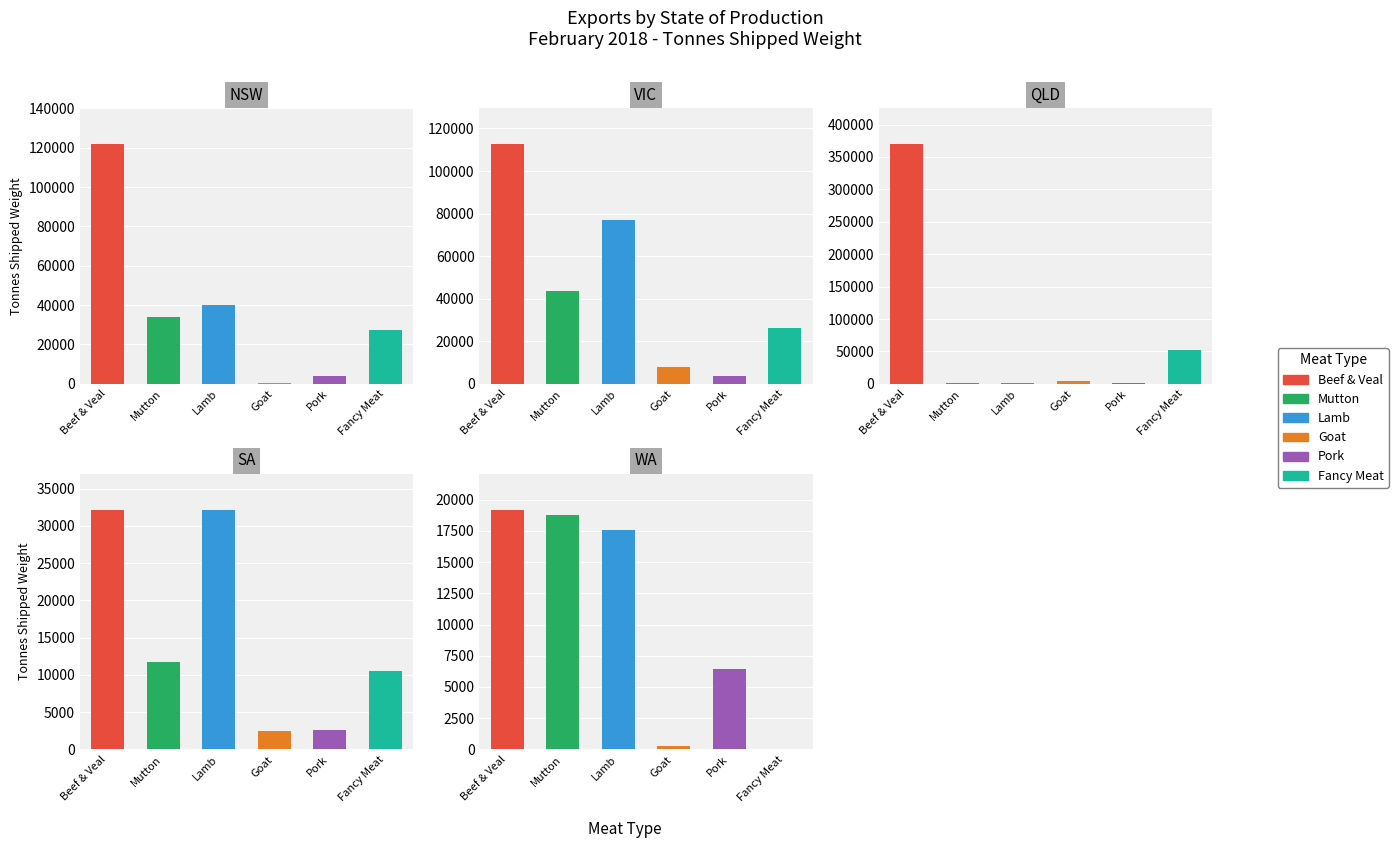

Which category has the highest value in the Fancy Meat series?

QLD